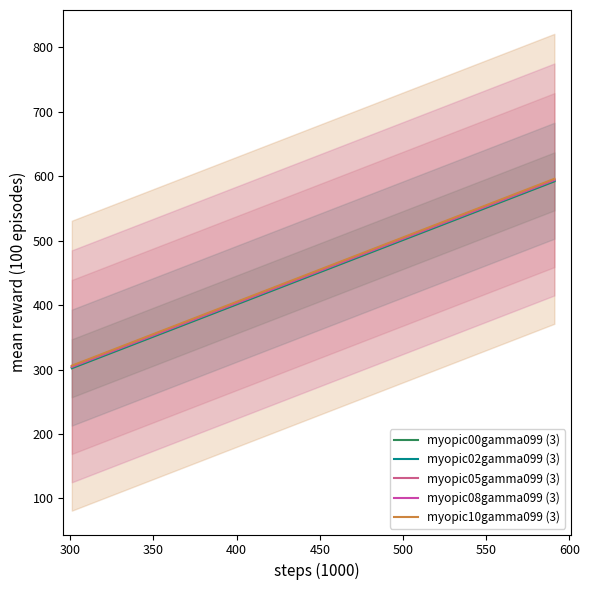

At how many categories does at least one series exceed 398?

20